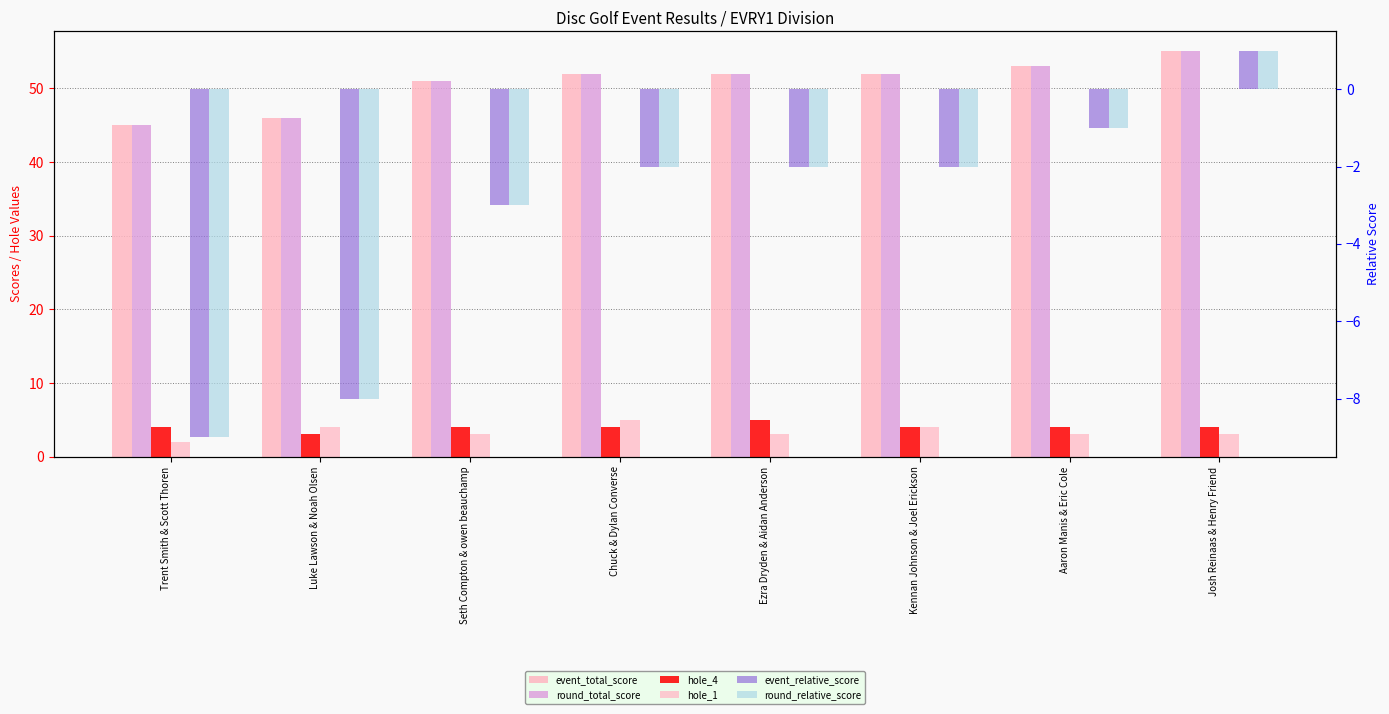

What are all the series names shown in the legend?

event_total_score, round_total_score, hole_4, hole_1, event_relative_score, round_relative_score